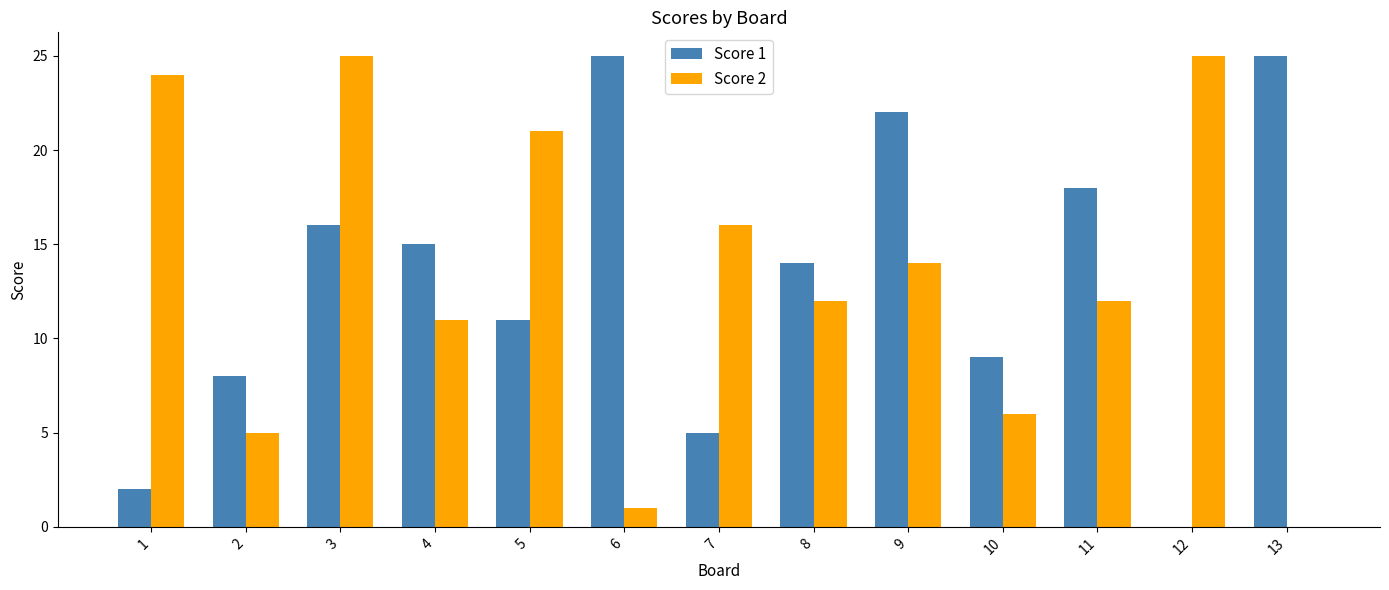

What is the difference between the Score 2 values at 13 and 11?

12